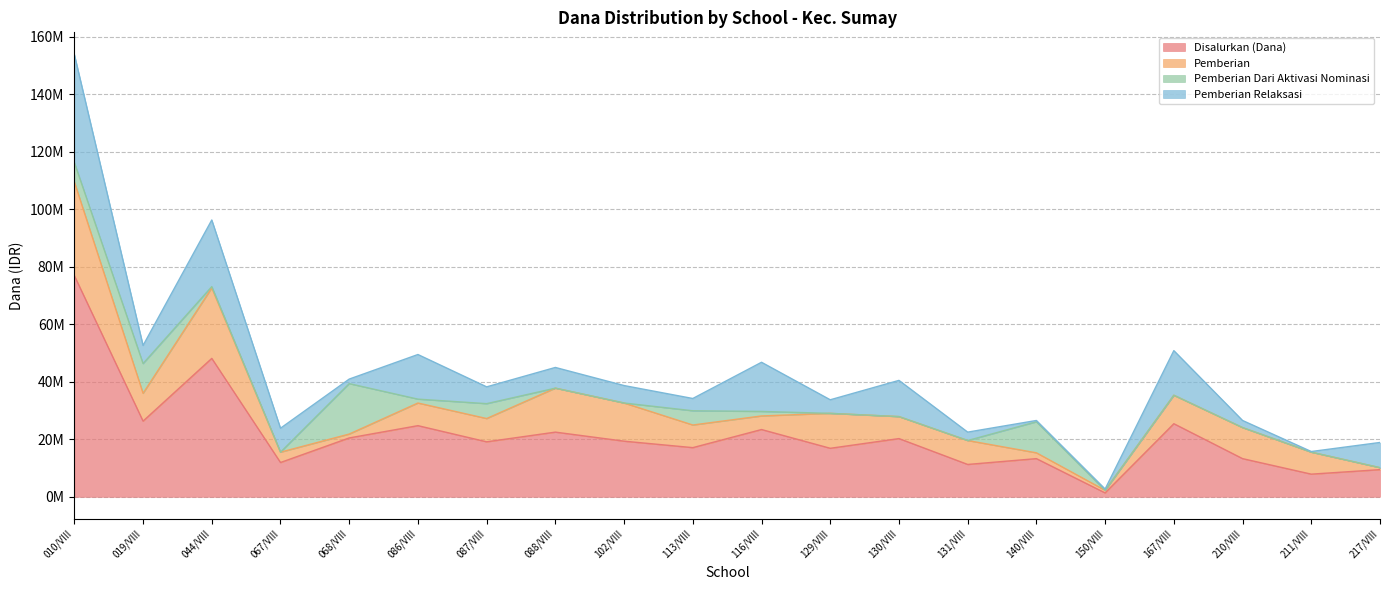

What is the difference between the Disalurkan (Dana) values at 211/VIII and 019/VIII?

18450000